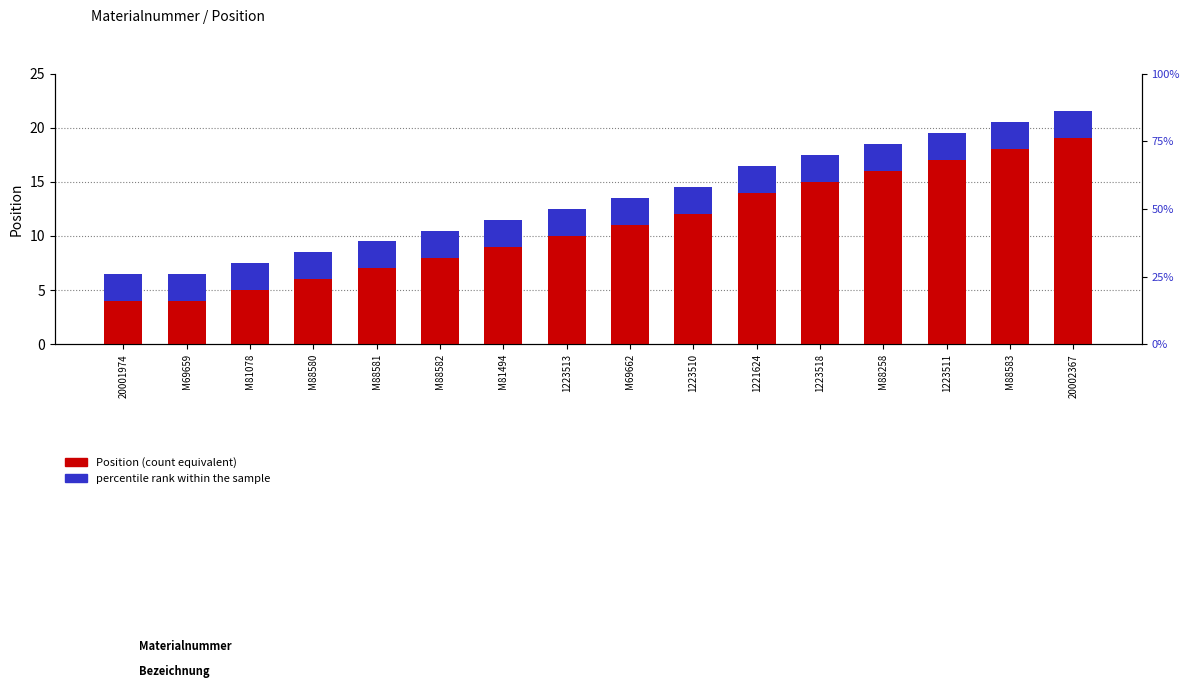

What is the label of the 1st bar from the left?

20001974